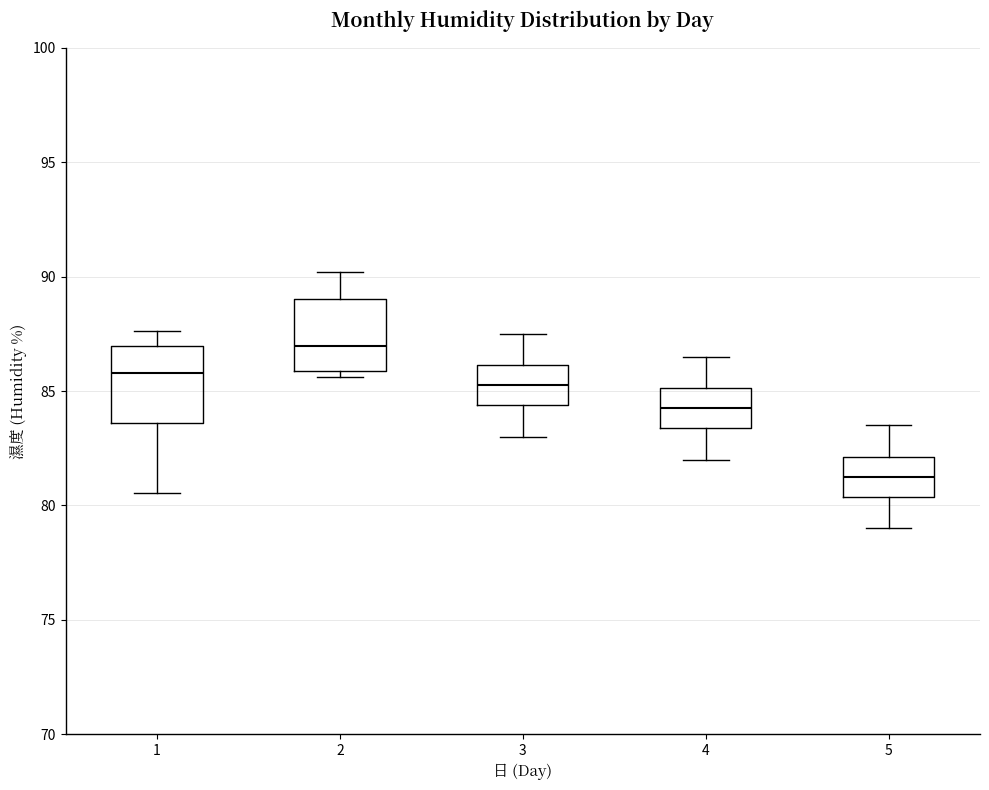

Where does the upper whisker of the box at x = 2 end on the y-axis? The values are not printed on the chart, so give them approximately, as read against the axis.

90.0